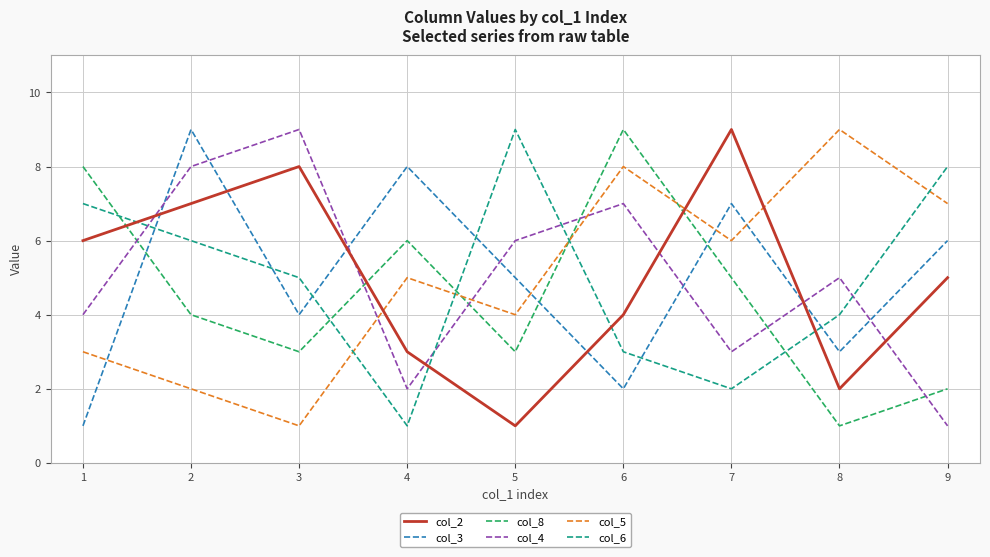

Between which two adjacent categories do col_8 and col_5 first intersect?

4 and 5